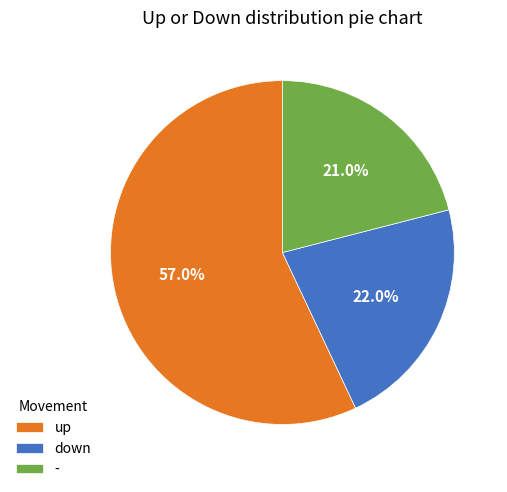

Which has a higher value, up or down?

up